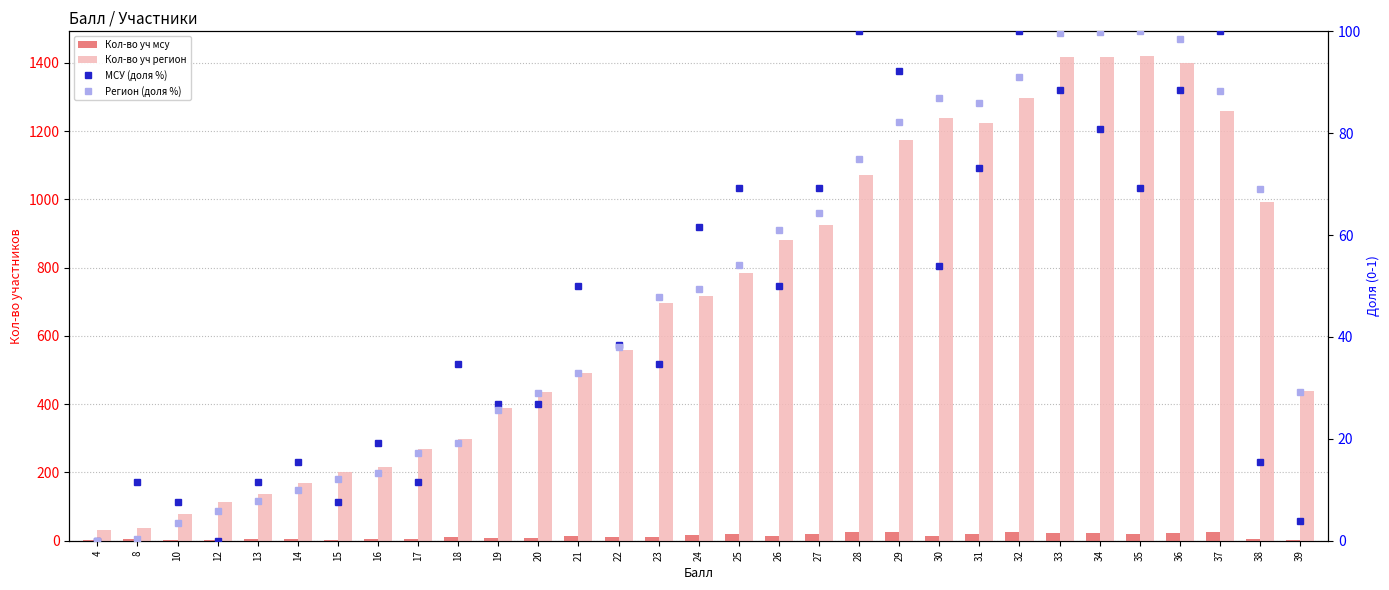

Reading right to left, transcribe all the data shown in this chart.

Кол-во уч мсу: 39=2.0	38=5.0	37=27.0	36=24.0	35=19.0	34=22.0	33=24.0	32=27.0	31=20.0	30=15.0	29=25.0	28=27.0	27=19.0	26=14.0	25=19.0	24=17.0	23=10.0	22=11.0	21=14.0	20=8.0	19=8.0	18=10.0	17=4.0	16=6.0	15=3.0	14=5.0	13=4.0	12=1.0	10=3.0	8=4.0	4=1.0
Кол-во уч регион: 39=438.0	38=992.0	37=1258.0	36=1399.0	35=1421.0	34=1418.0	33=1417.0	32=1296.0	31=1225.0	30=1239.0	29=1174.0	28=1072.0	27=925.0	26=880.0	25=784.0	24=717.0	23=695.0	22=560.0	21=490.0	20=435.0	19=389.0	18=297.0	17=270.0	16=217.0	15=200.0	14=170.0	13=138.0	12=113.0	10=79.0	8=36.0	4=31.0
МСУ (доля %): 39=3.9	38=15.4	37=100.0	36=88.5	35=69.2	34=80.8	33=88.5	32=100.0	31=73.1	30=53.8	29=92.3	28=100.0	27=69.2	26=50.0	25=69.2	24=61.5	23=34.6	22=38.5	21=50.0	20=26.9	19=26.9	18=34.6	17=11.5	16=19.2	15=7.7	14=15.4	13=11.5	12=0.0	10=7.7	8=11.5	4=0.0
Регион (доля %): 39=29.3	38=69.1	37=88.3	36=98.4	35=100.0	34=99.8	33=99.7	32=91.0	31=85.9	30=86.9	29=82.2	28=74.9	27=64.3	26=61.1	25=54.2	24=49.4	23=47.8	22=38.1	21=33.0	20=29.1	19=25.8	18=19.1	17=17.2	16=13.4	15=12.2	14=10.0	13=7.7	12=5.9	10=3.5	8=0.4	4=0.0